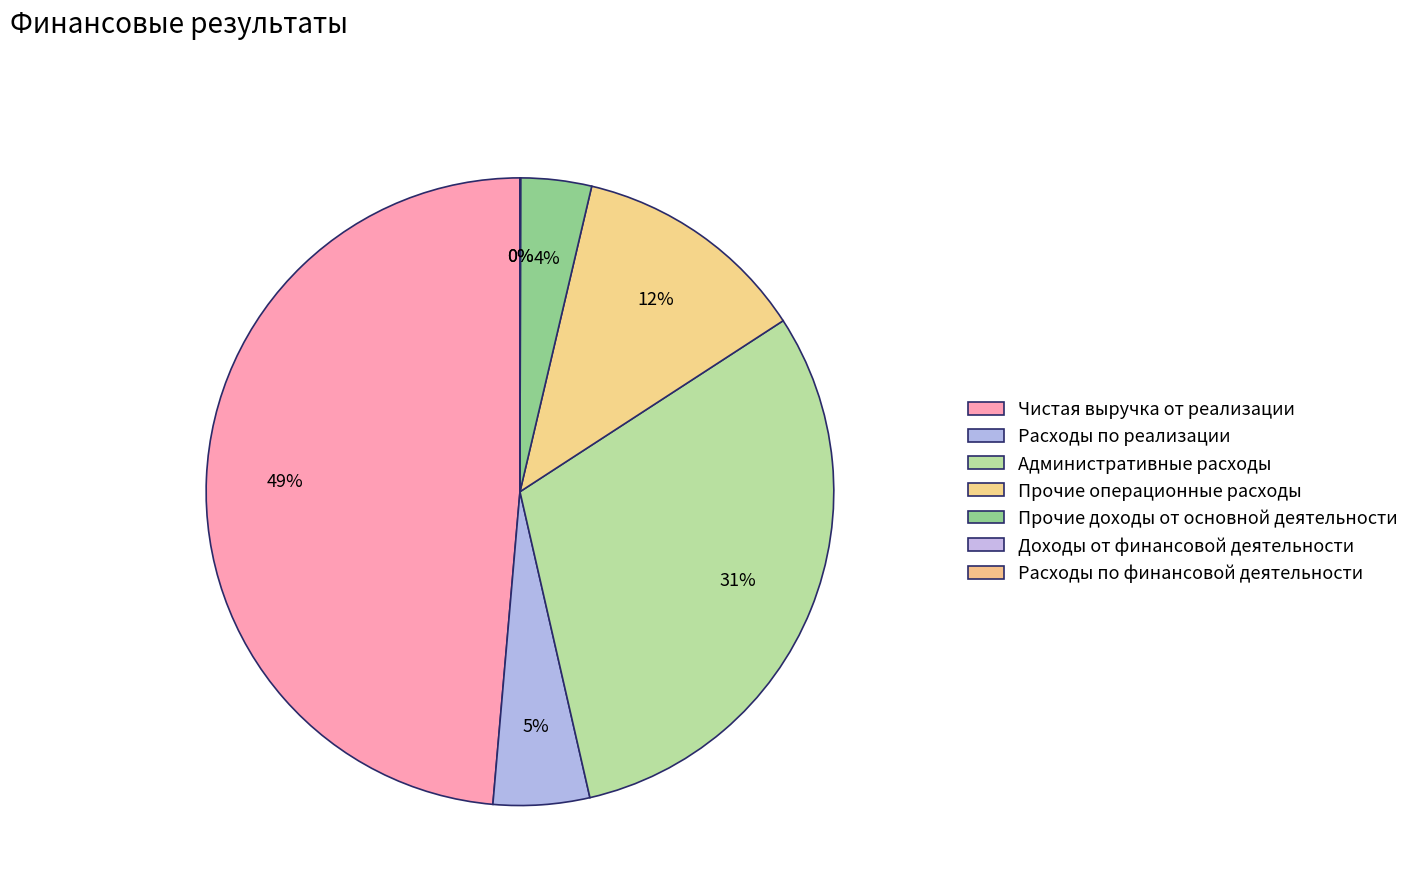

The Прочие доходы от основной деятельности slice represents 4% of the pie. True or false?

True